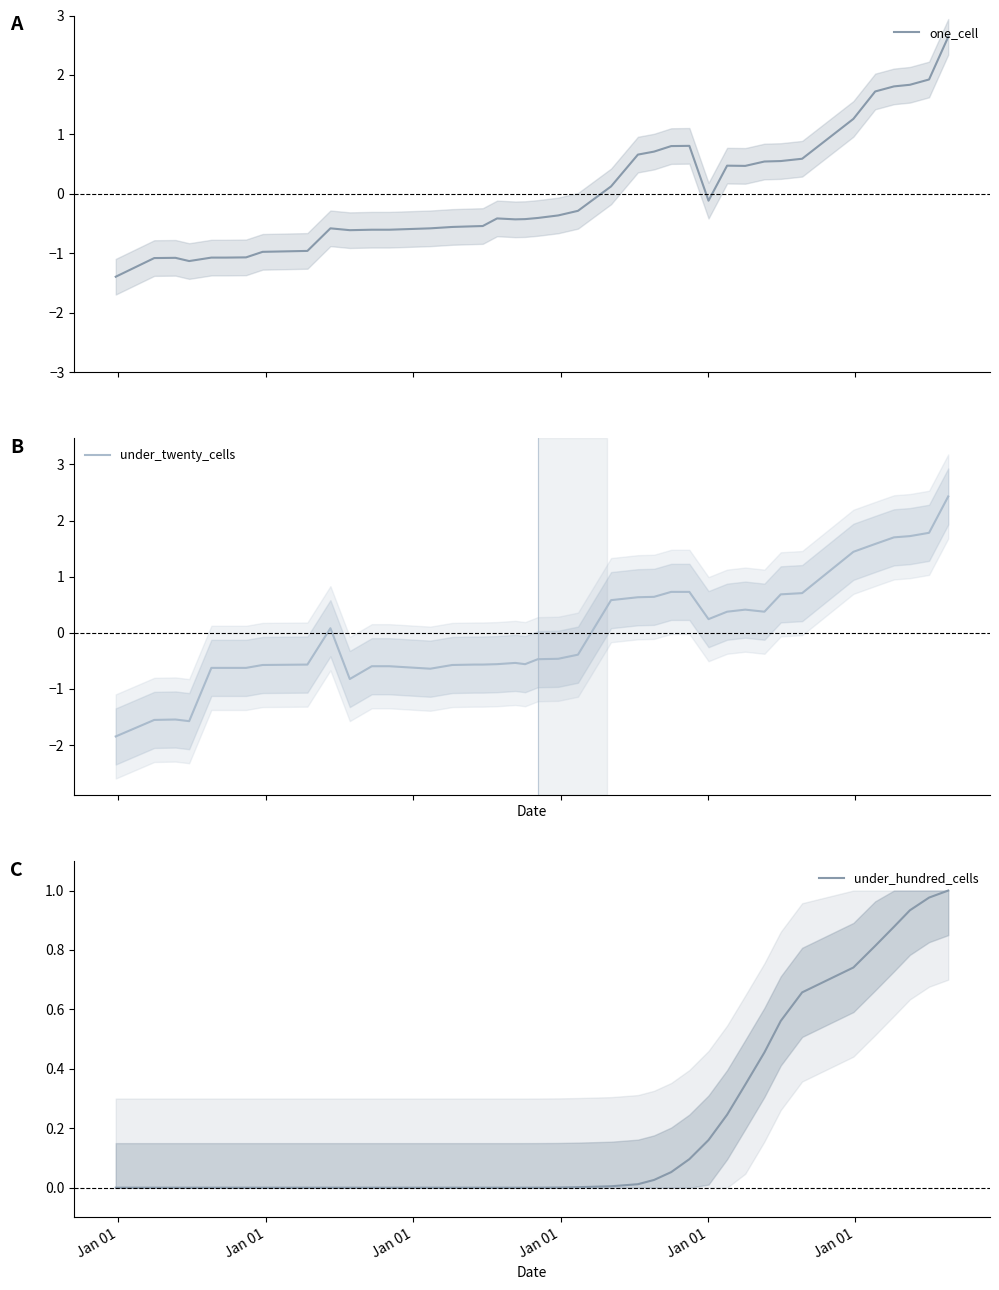

What is the maximum value for one_cell?

2.6